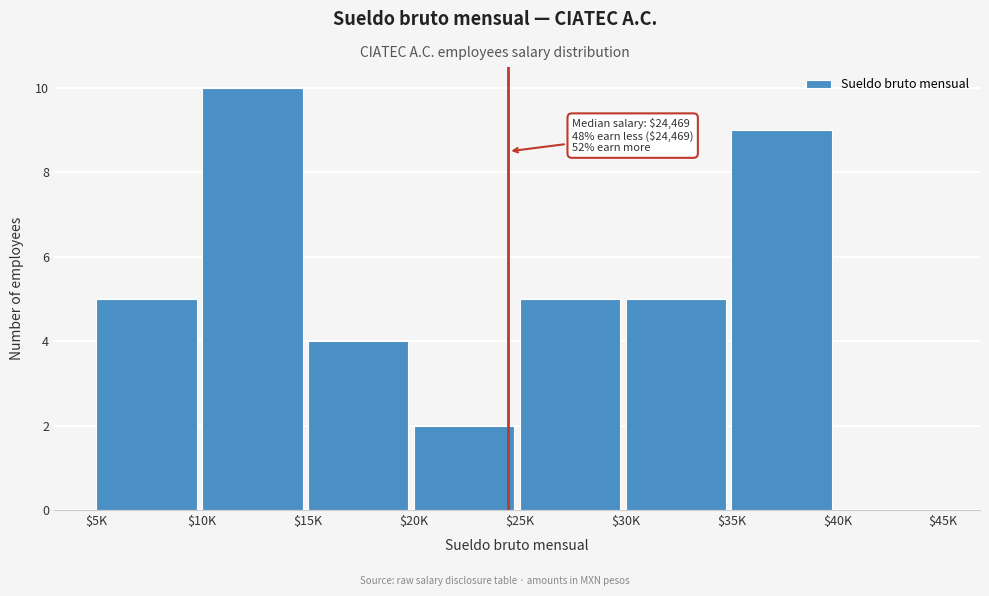

True or false: the data shows 4 at $15K.

True